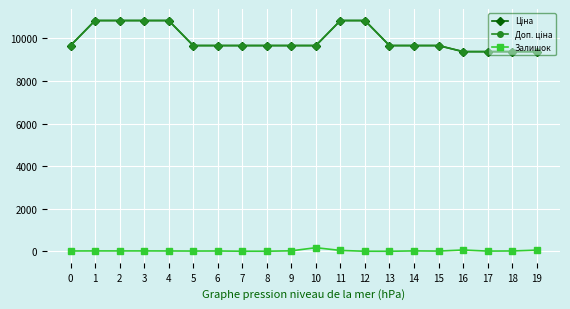

Does the chart have visible grid lines?

Yes